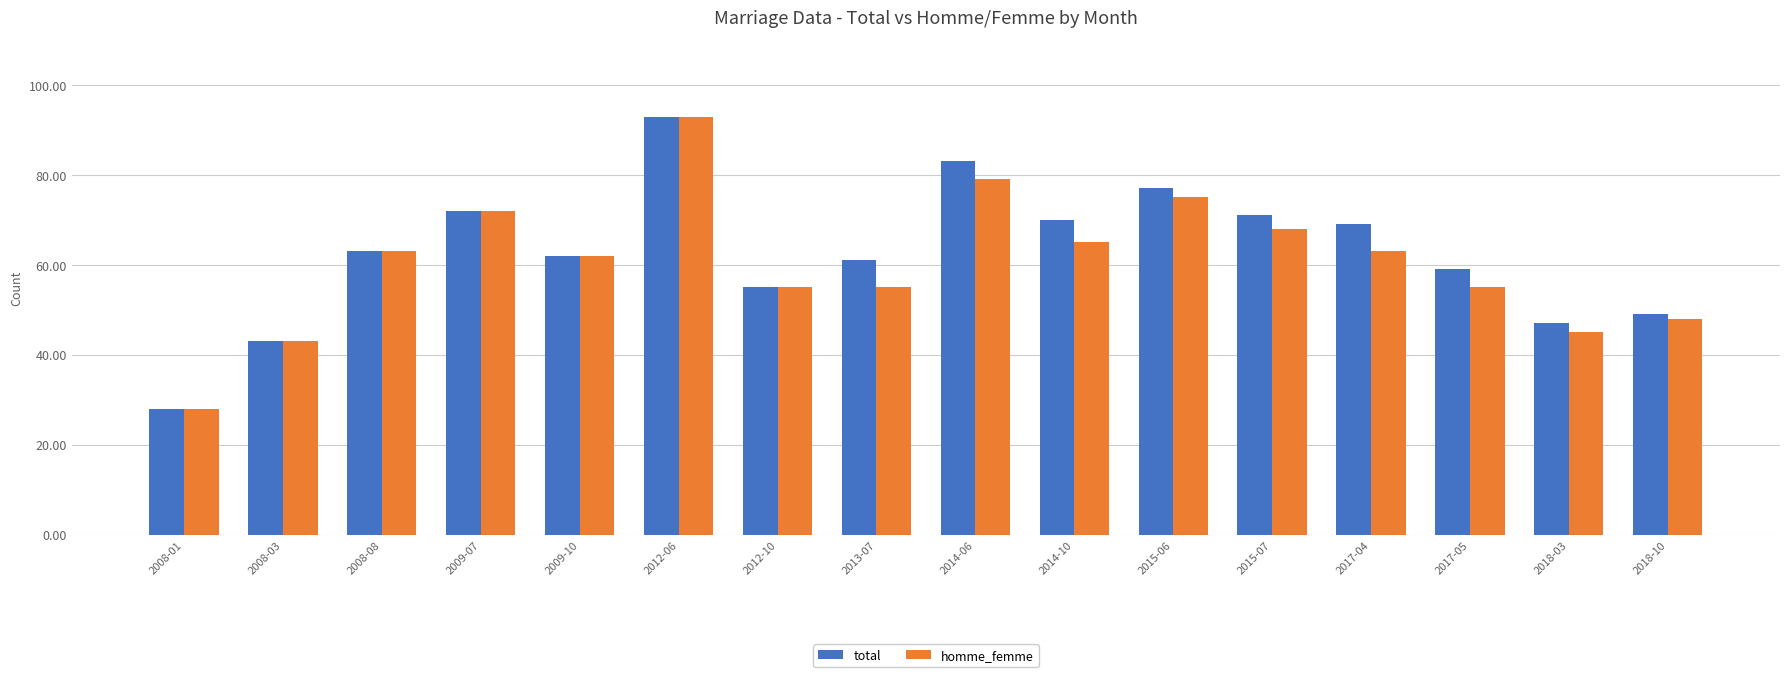

What position from the left is 2015-06?

11